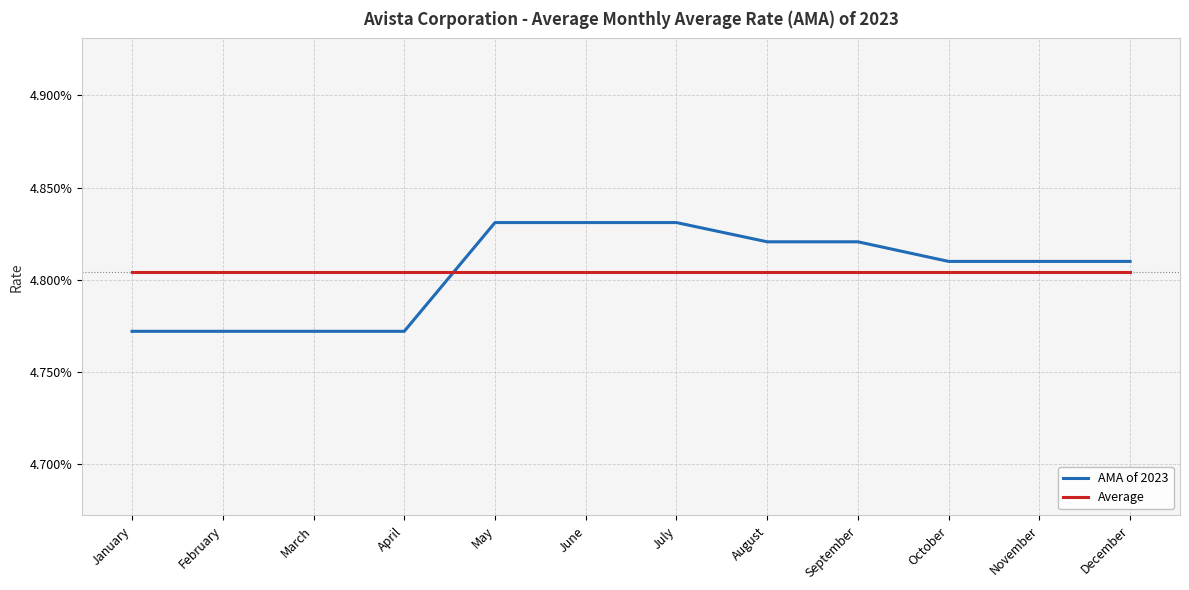

How many times do Average and AMA of 2023 cross each other?

1